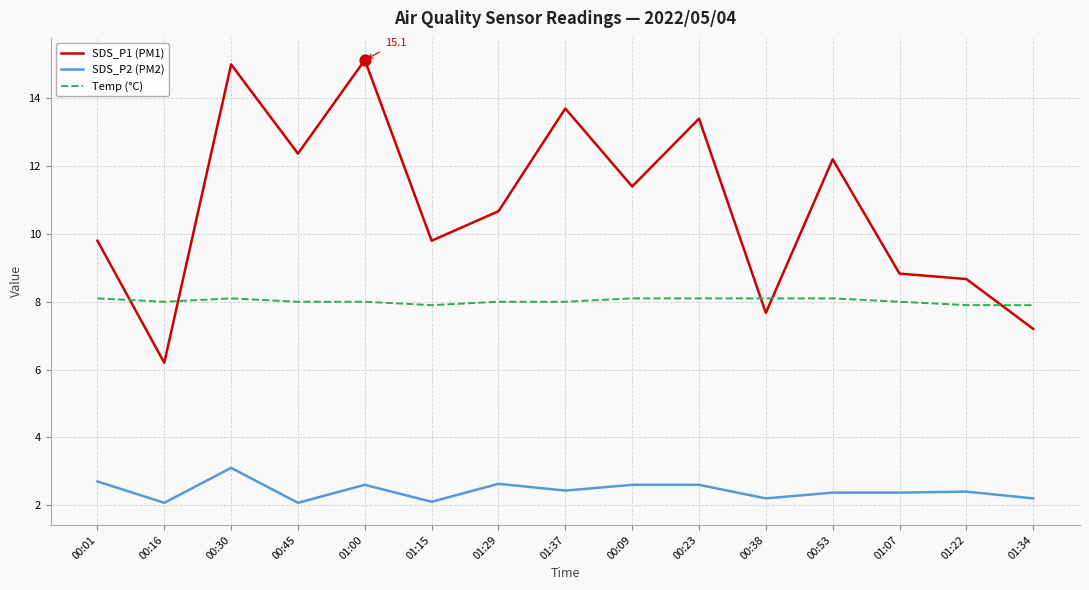

What is the difference between the highest and lowest values at 00:09?

8.8